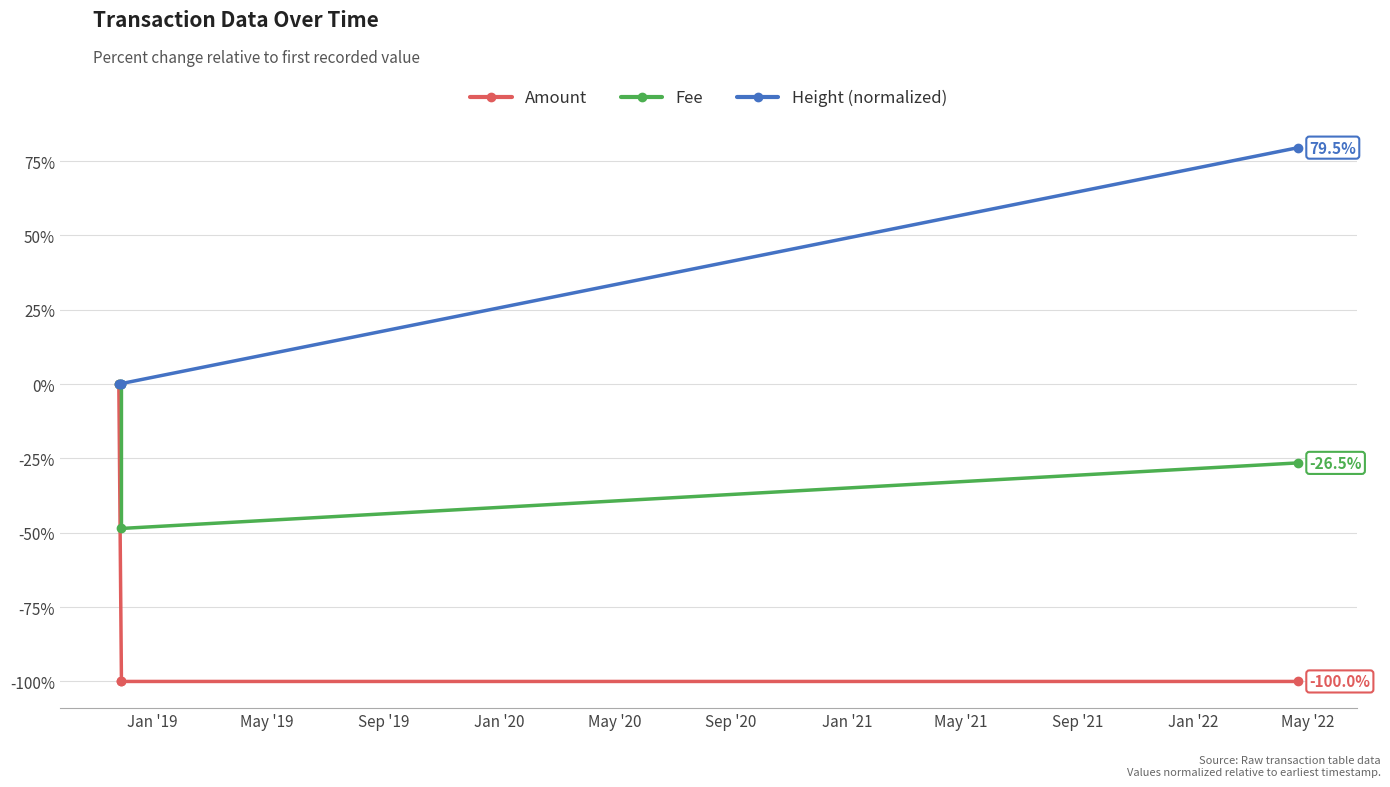

What is the minimum value shown in the chart?

-100.0